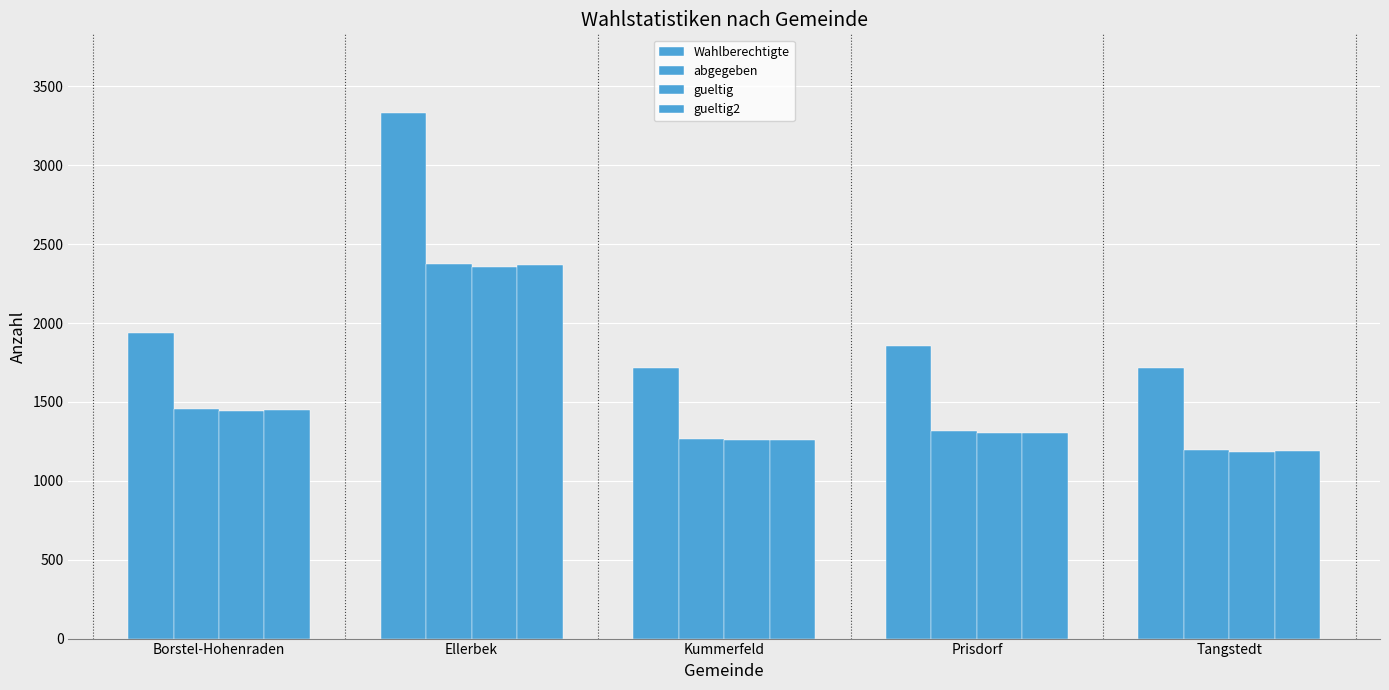

How many bars are there in total?

20